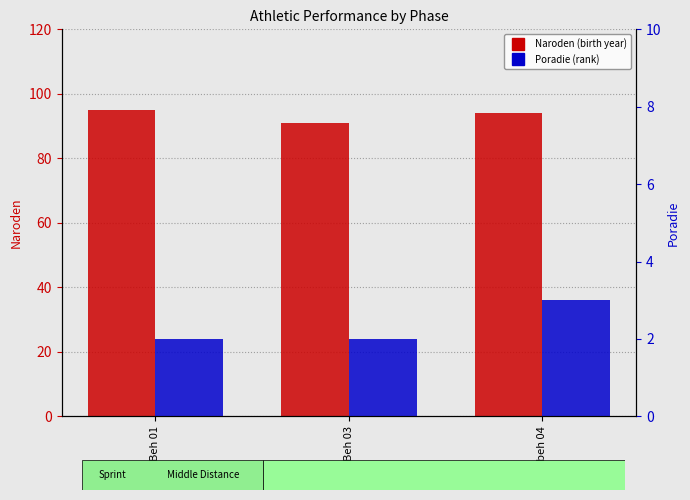

Which series has the largest range (max minus min)?

Naroden